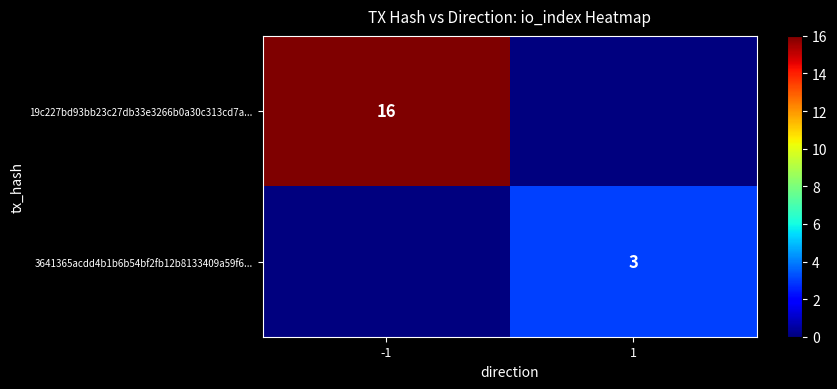

Is it true that 3641365acdd4b1b6b54bf2fb12b8133409a59f6... equals 3 at 1?

True